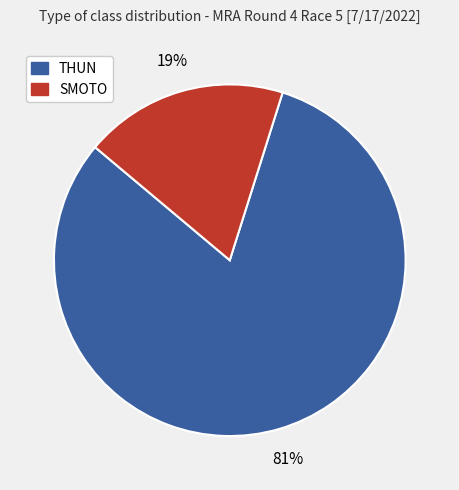

What is the largest slice in the pie chart?

THUN